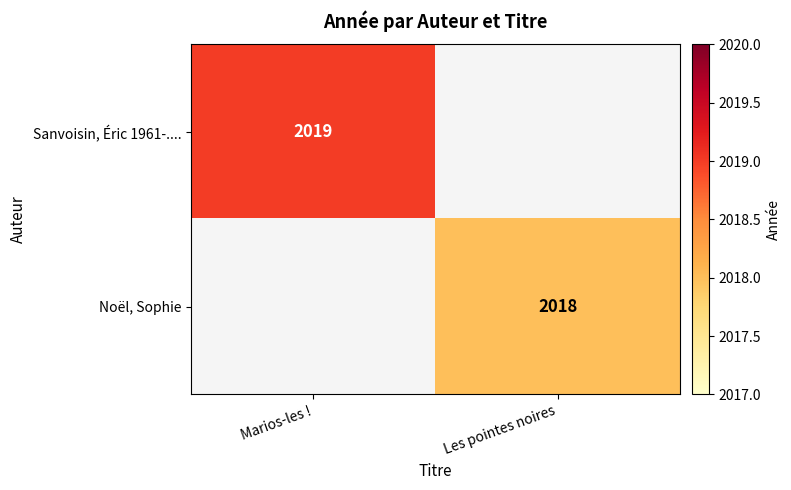

How many distinct data groups are displayed?

2